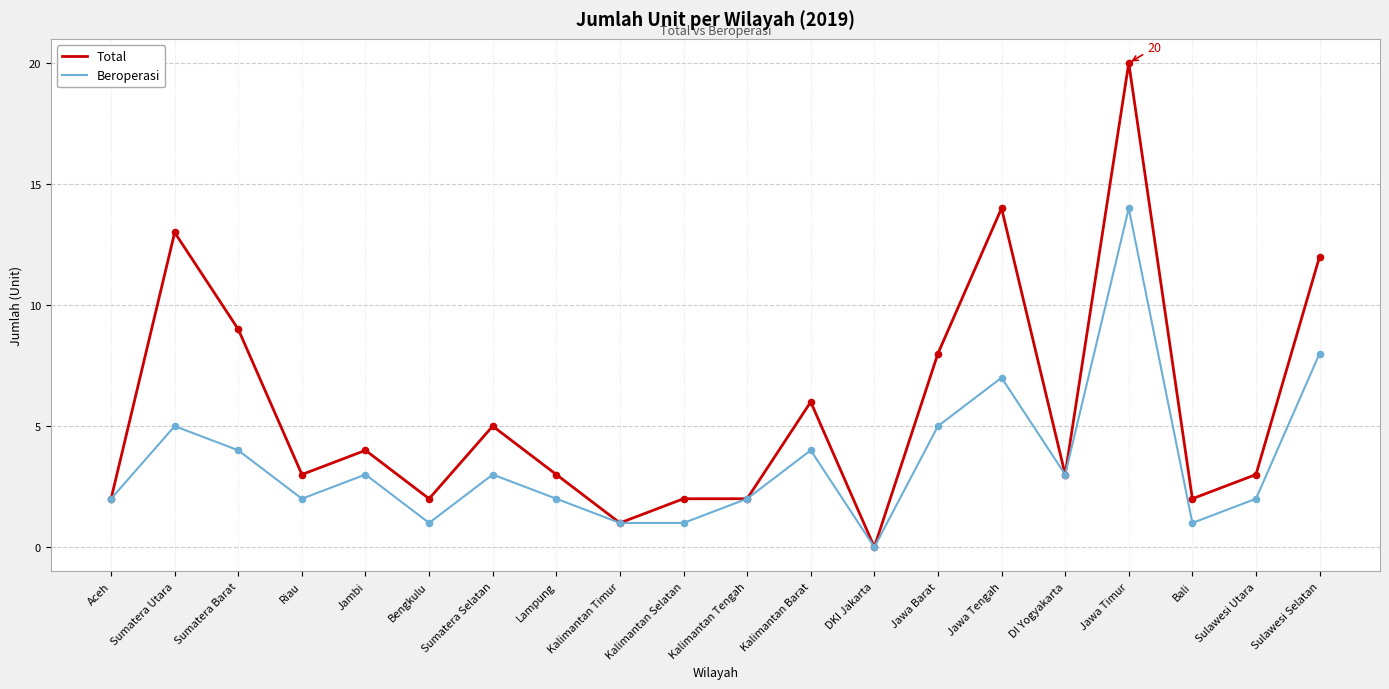

Which series has the widest spread of values?

Total